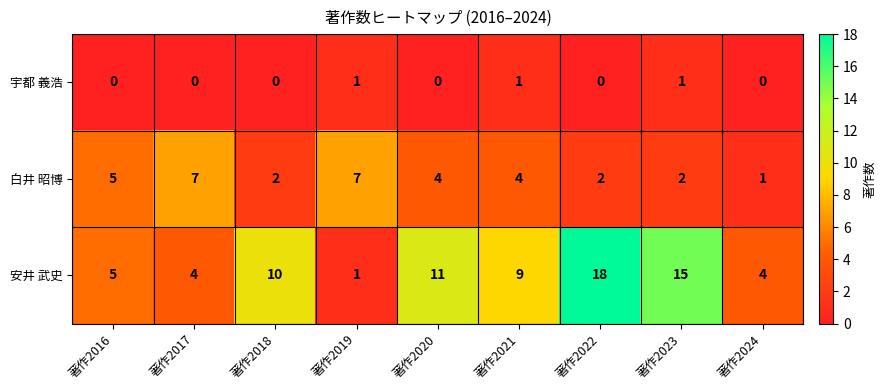

At how many categories does at least one series exceed 2?

9